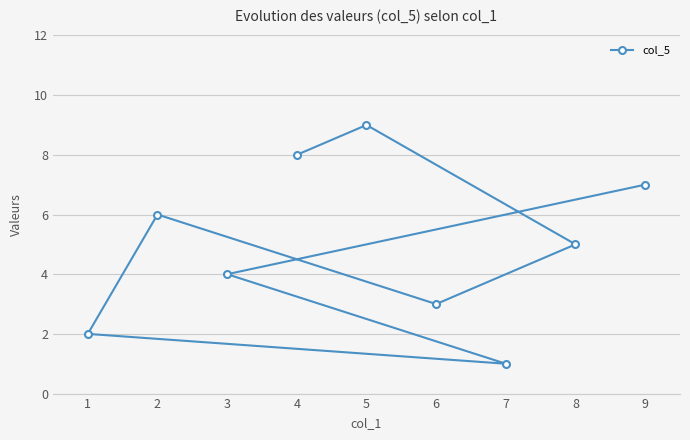

List the labels in order of value, largest first.

5, 4, 9, 2, 8, 3, 6, 1, 7